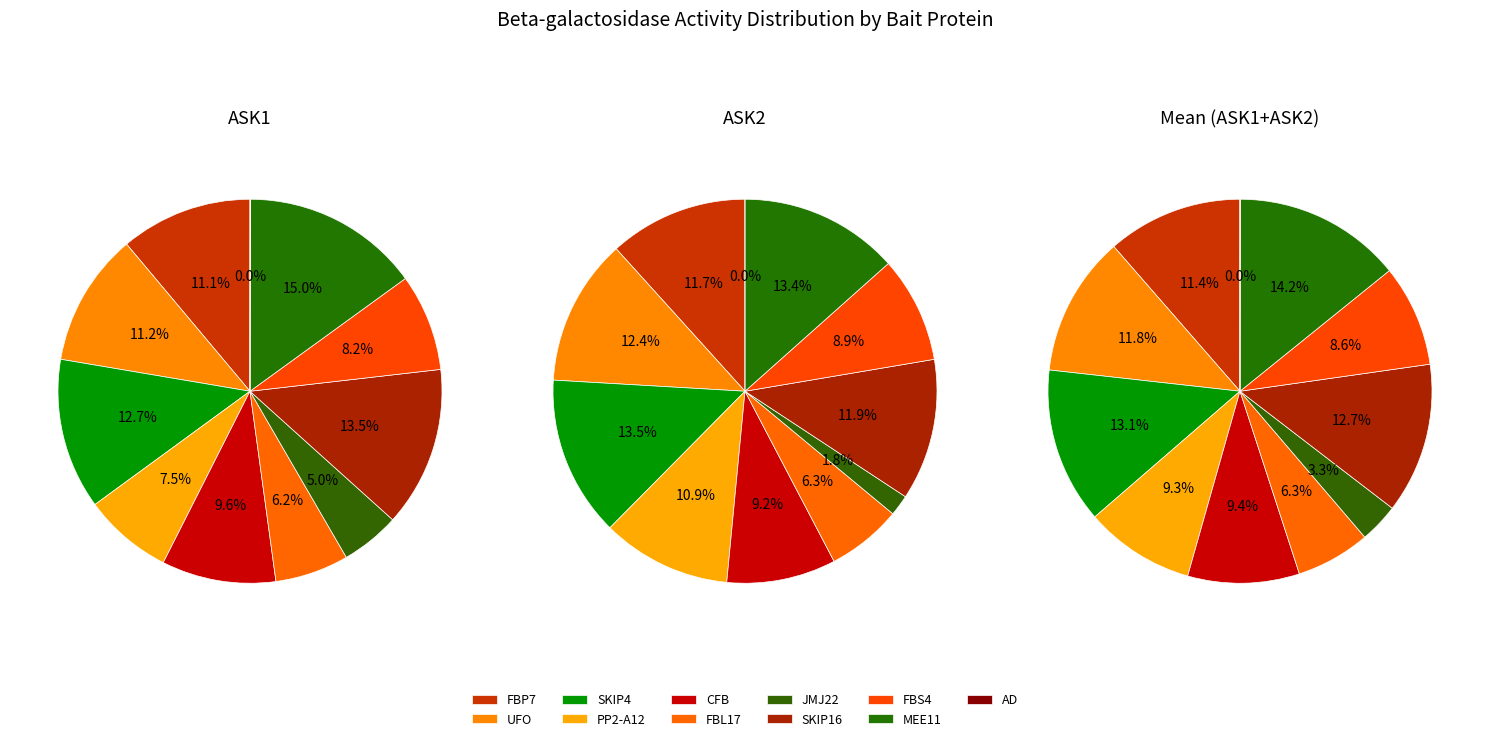

Is FBP7 the majority of the pie?

No